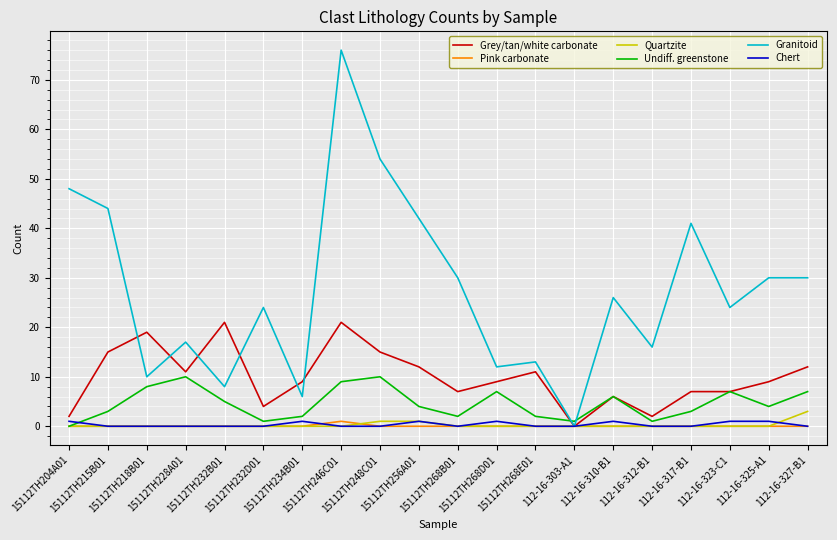

What is the greatest value displayed?

76